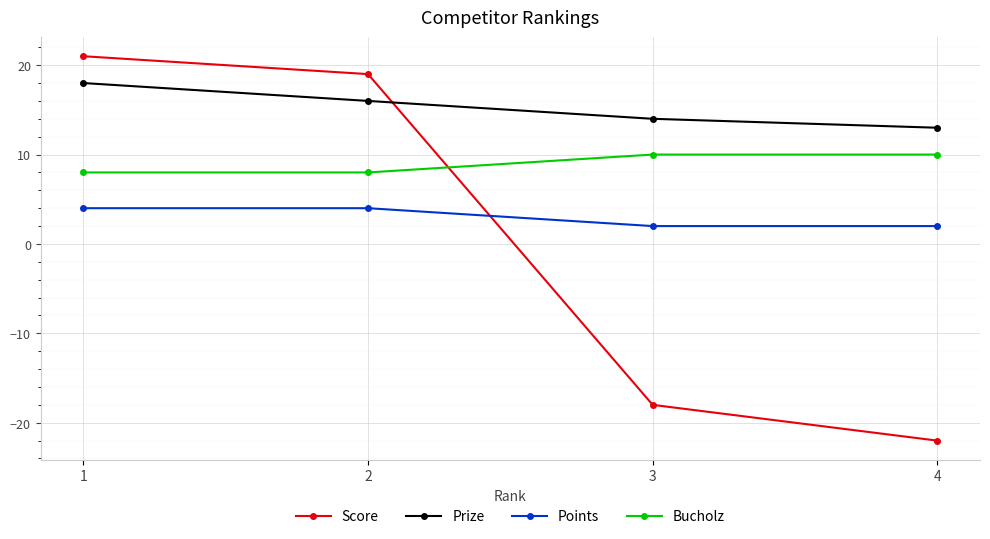

What is the difference between the highest and lowest values at 4?

35